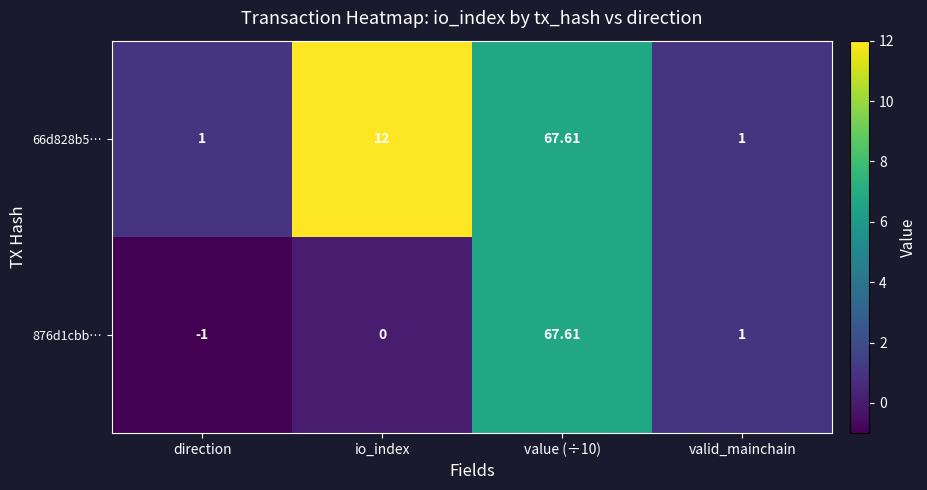

Where is 876d1cbb… nearest to the value 33?

valid_mainchain